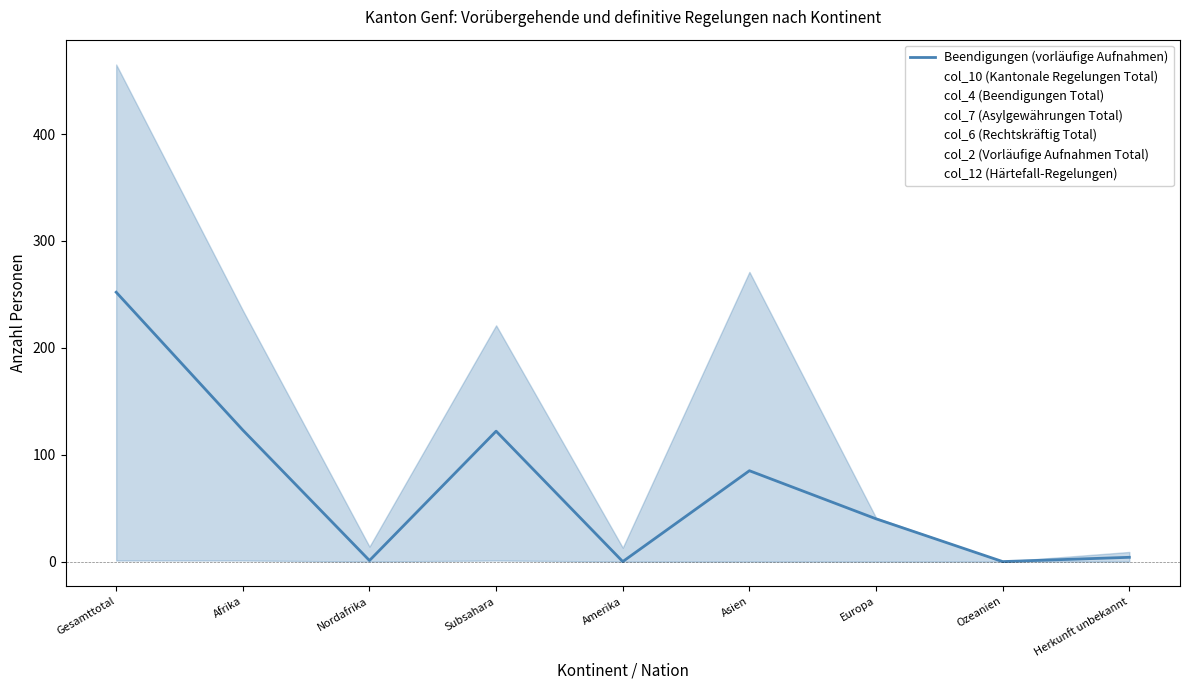

Does the chart have visible grid lines?

No